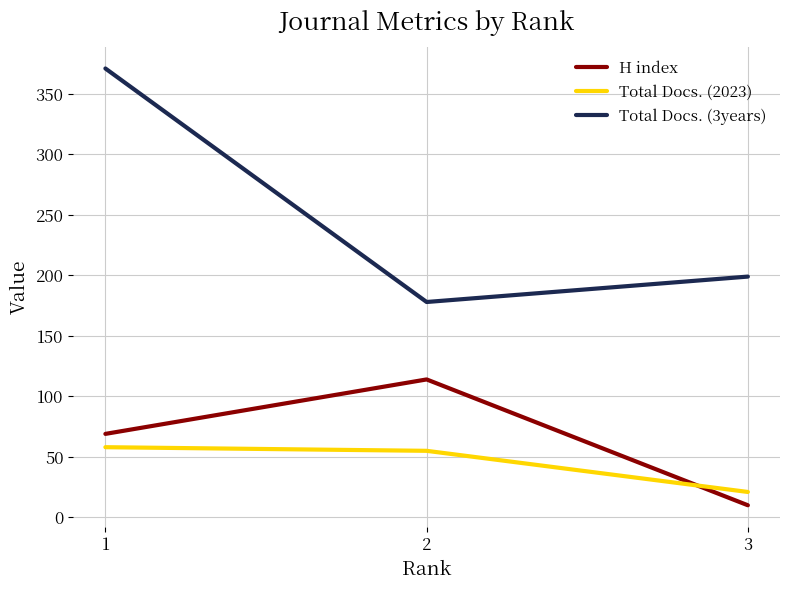

What is the highest value of the H index series?

114